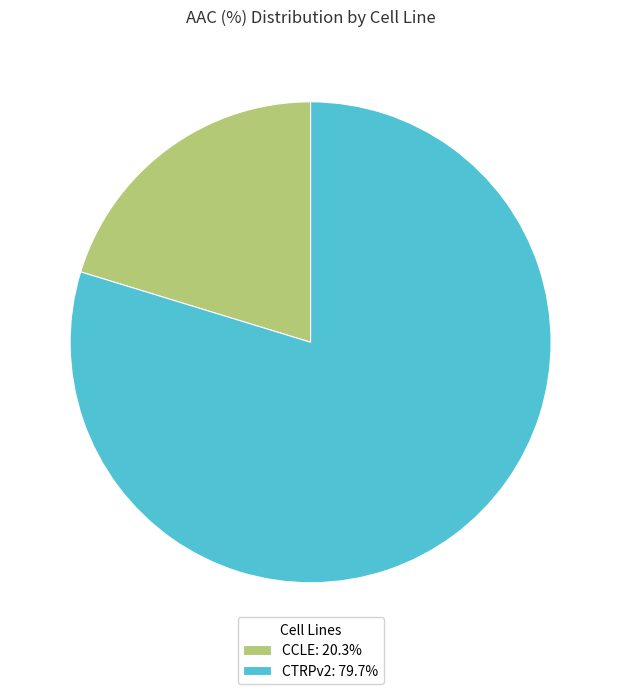

Does any single category account for the majority?

Yes